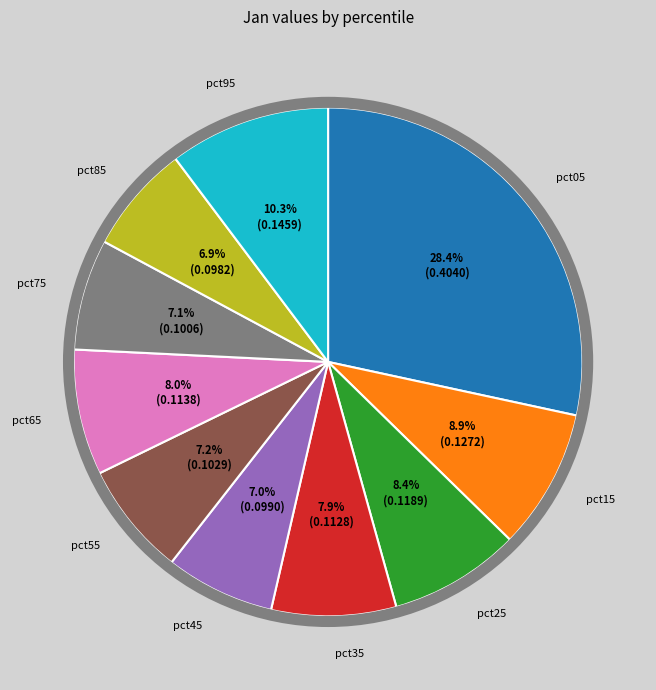

How many segments does this pie chart have?

10